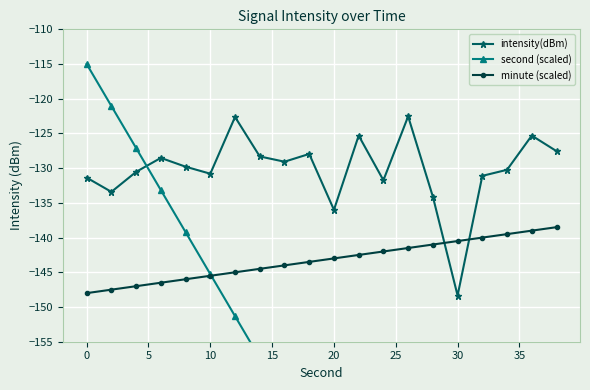

What is the maximum value for intensity(dBm)?

-122.5